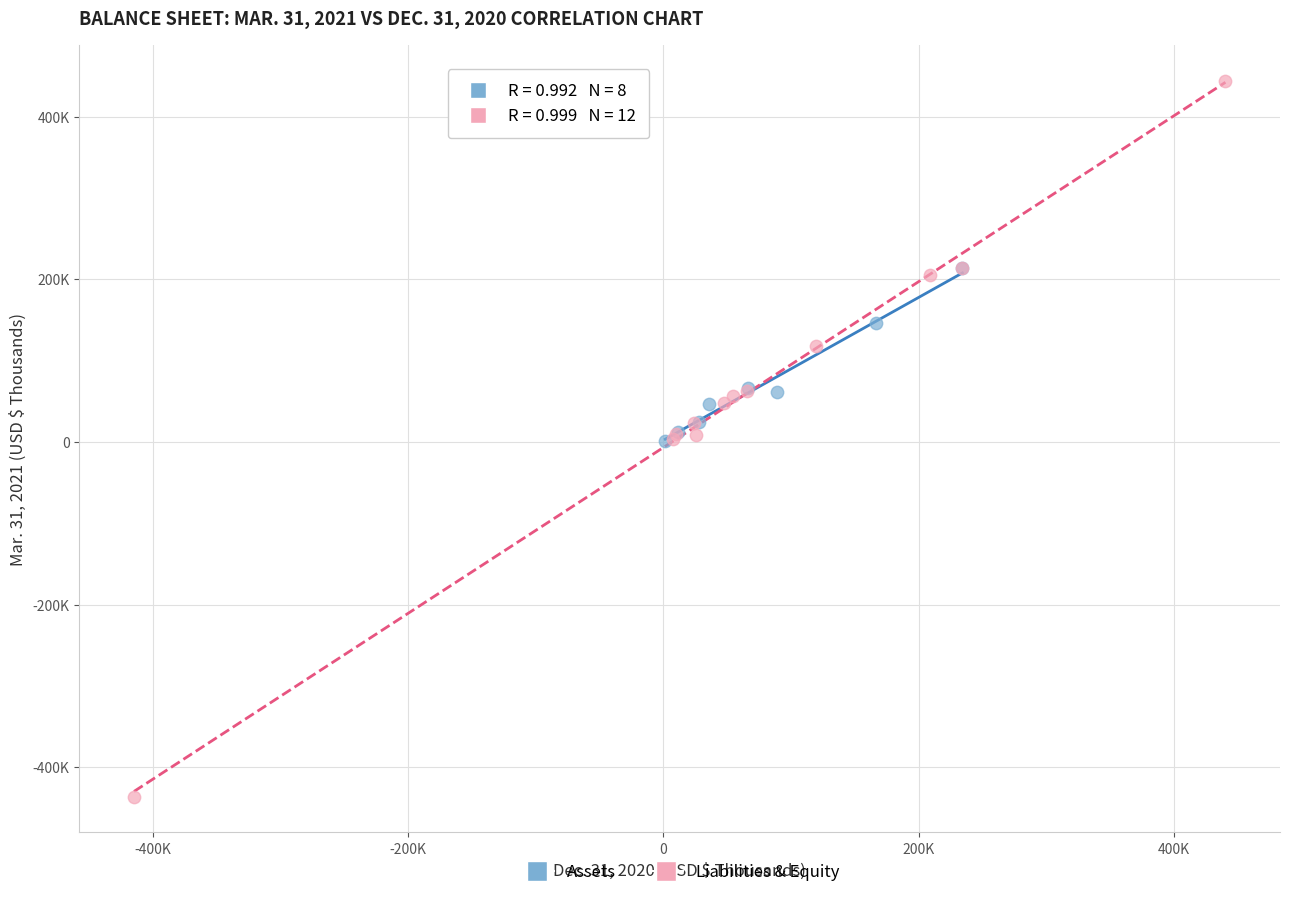

What are all the series names shown in the legend?

Assets, Liabilities & Equity